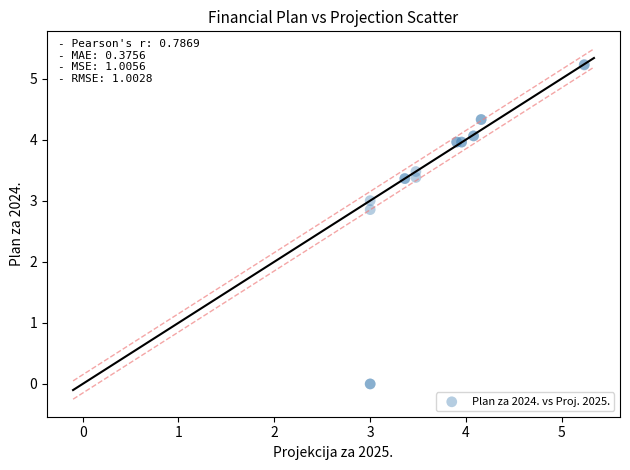

What Y value in the scatter plot is closest to 2?

2.9